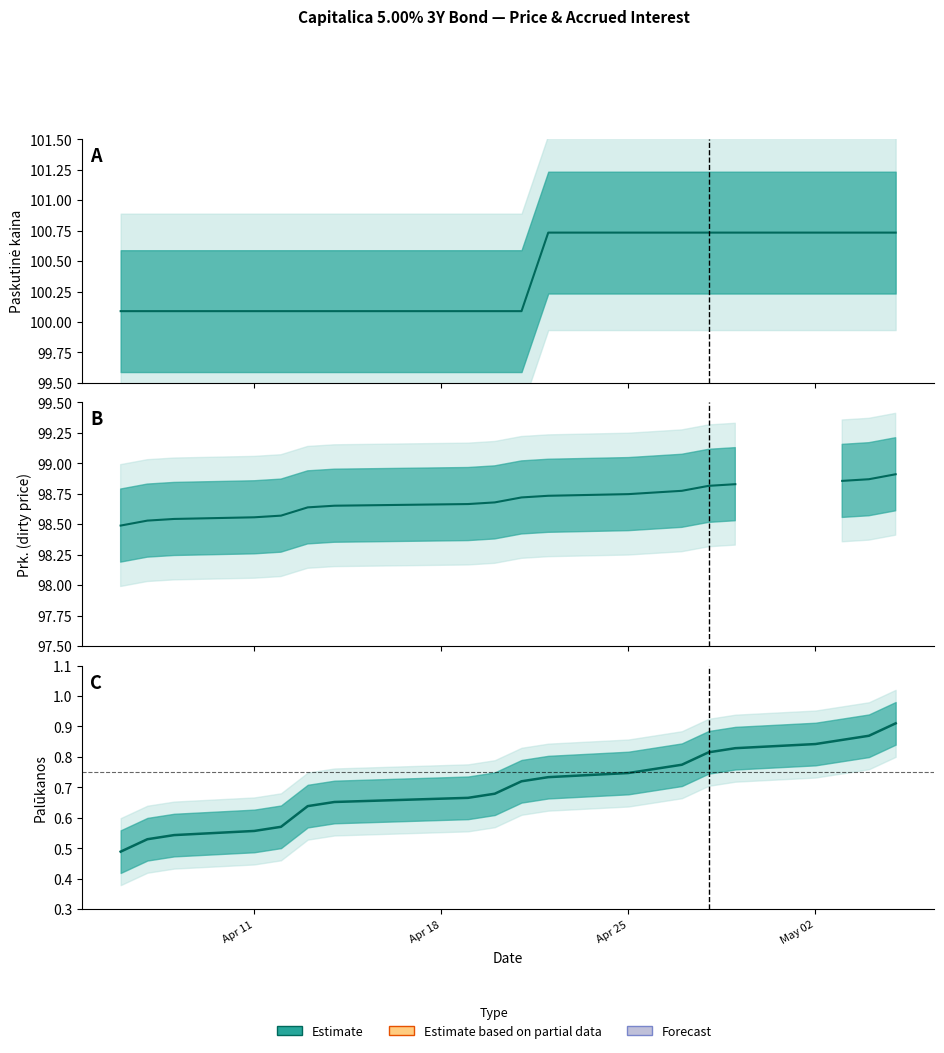

Which has a higher value, 2022-04-29 or 2022-05-04?

2022-04-29